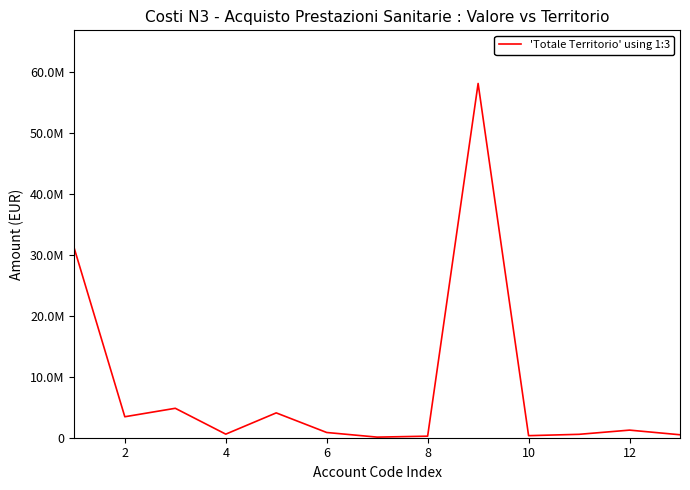

Reading left to right, extract all data points from this chart.

31030555.9	3440619.8	4828194.7	587180.5	4075763.9	858279.6	97548.0	254210.8	58122827.2	338025.5	558350.5	1247429.0	485420.3